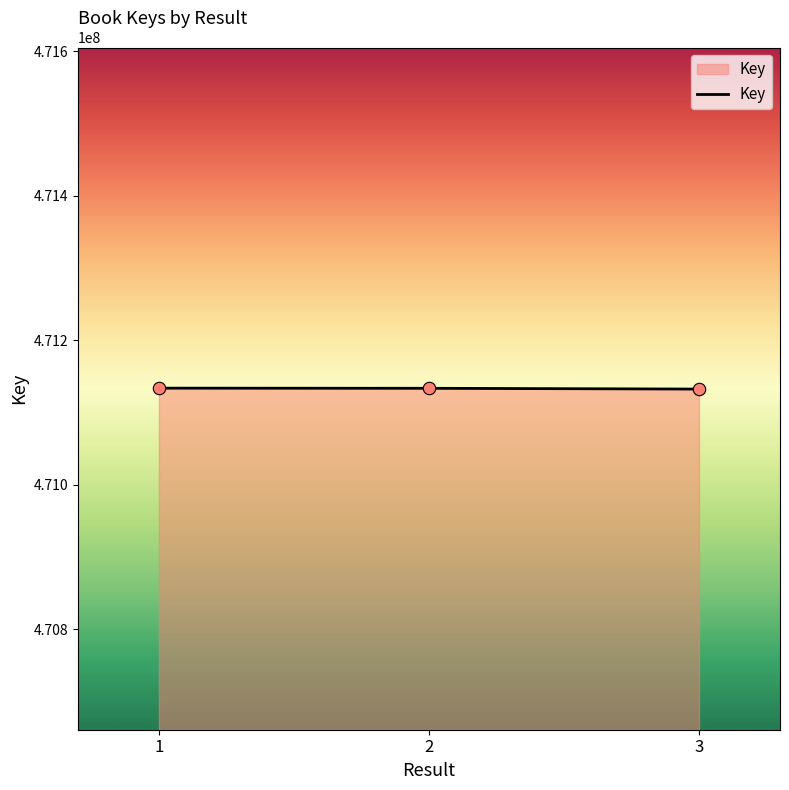

What is the ratio of the value at 1 to the value at 3?

1.0